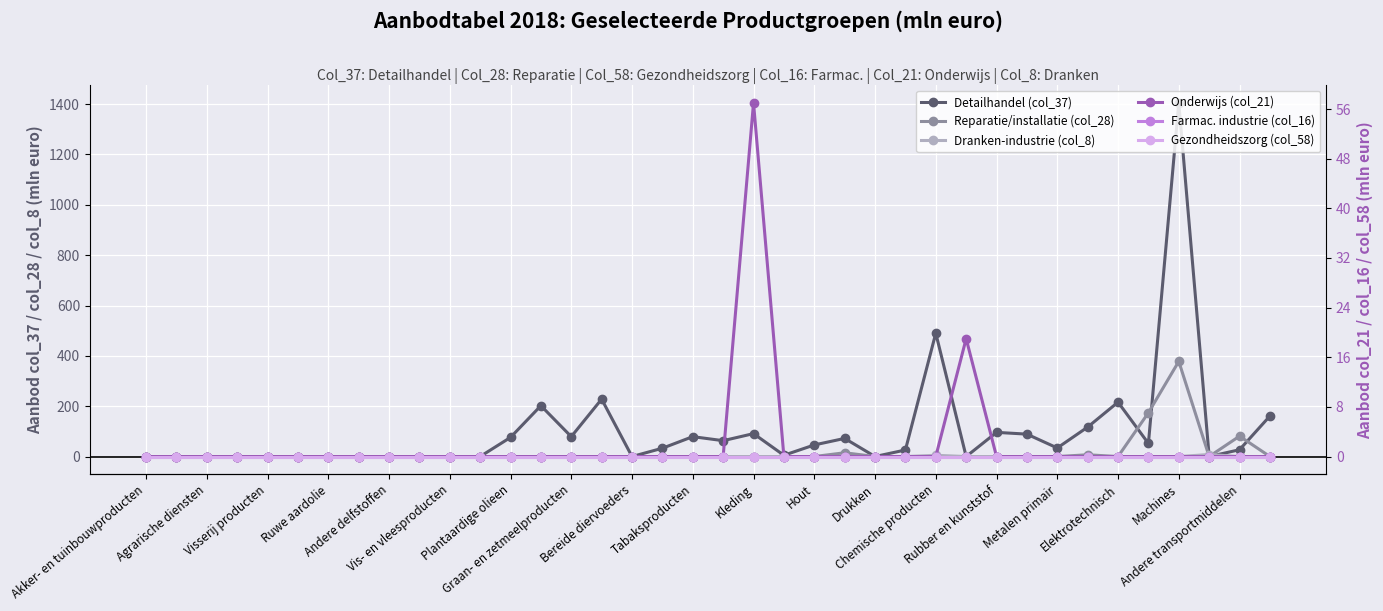

How many series are shown in this chart?

6